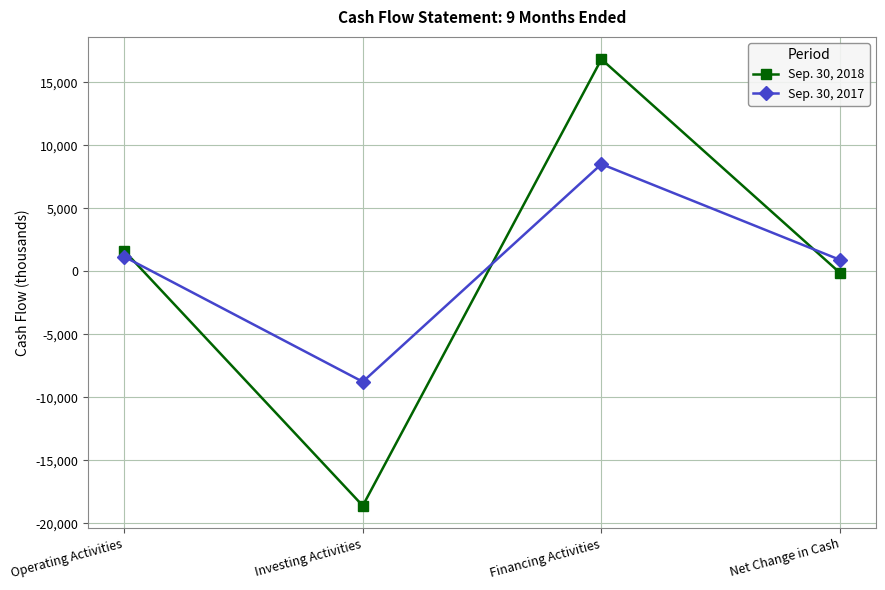

What position from the left is Investing Activities?

2